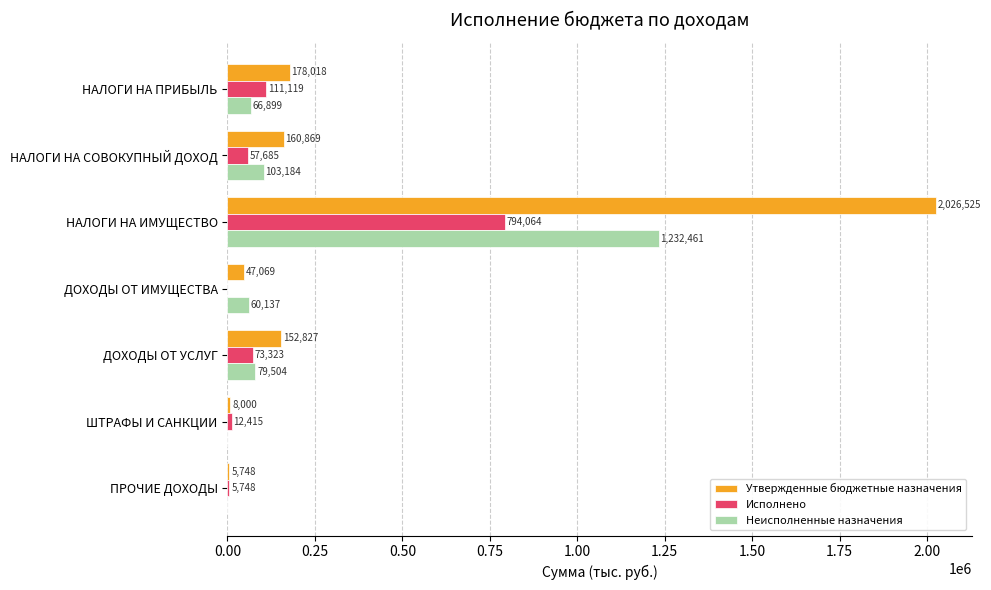

The Неисполненные назначения series shows -443693.2 at ПРОЧИЕ ДОХОДЫ. True or false?

False